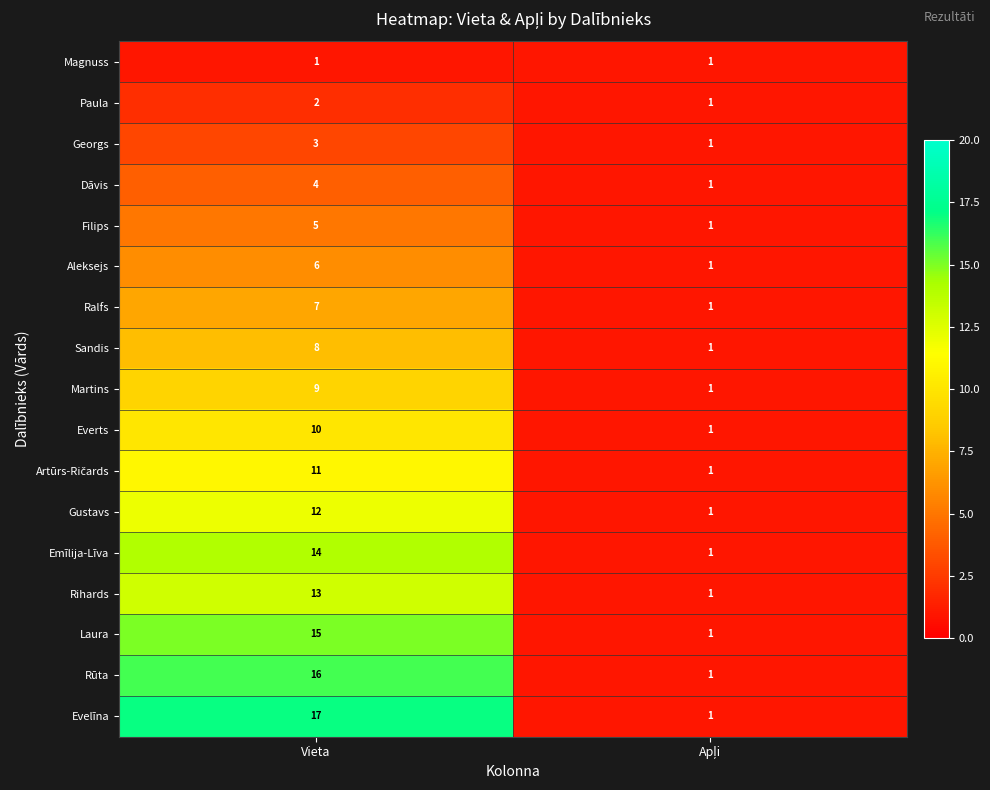

Which category has the highest value across all series?

Vieta